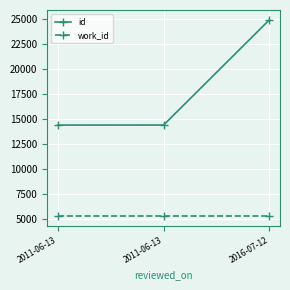

Which series has the largest total across all categories?

id